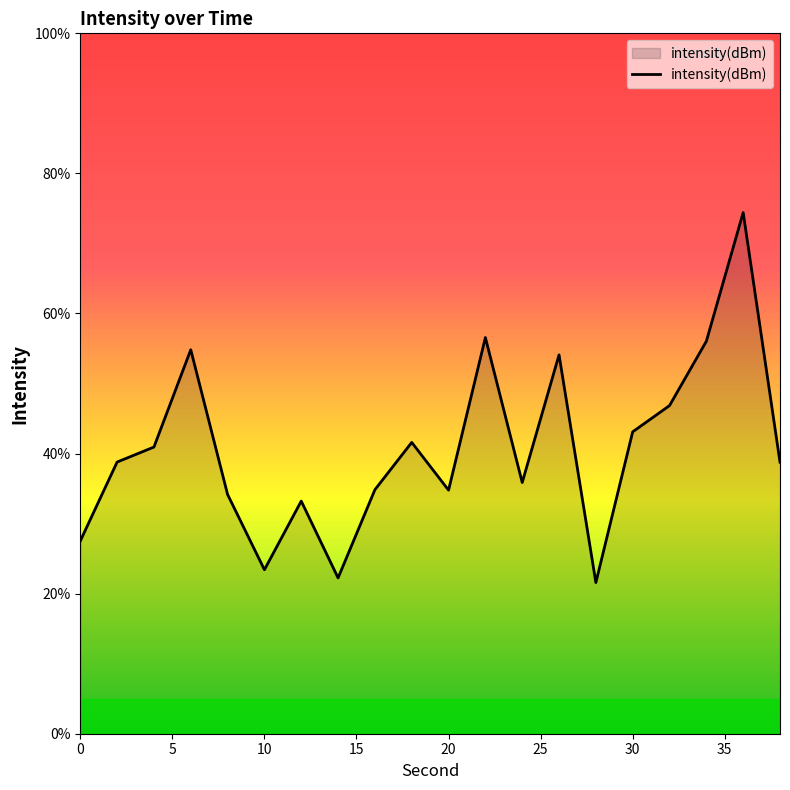

What is the maximum value shown in the chart?

74.4